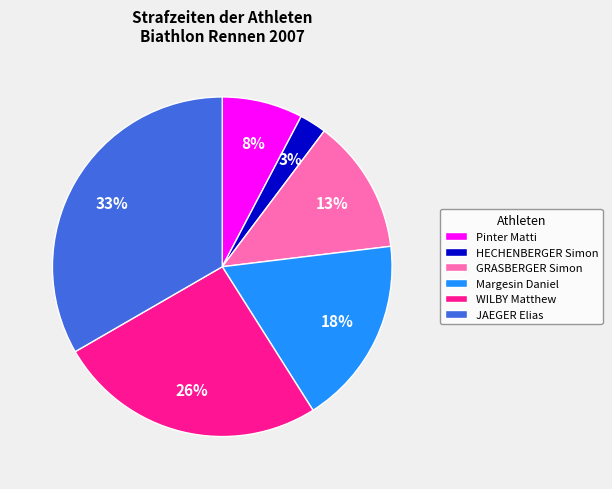

Does GRASBERGER Simon represent more than half of the total?

No